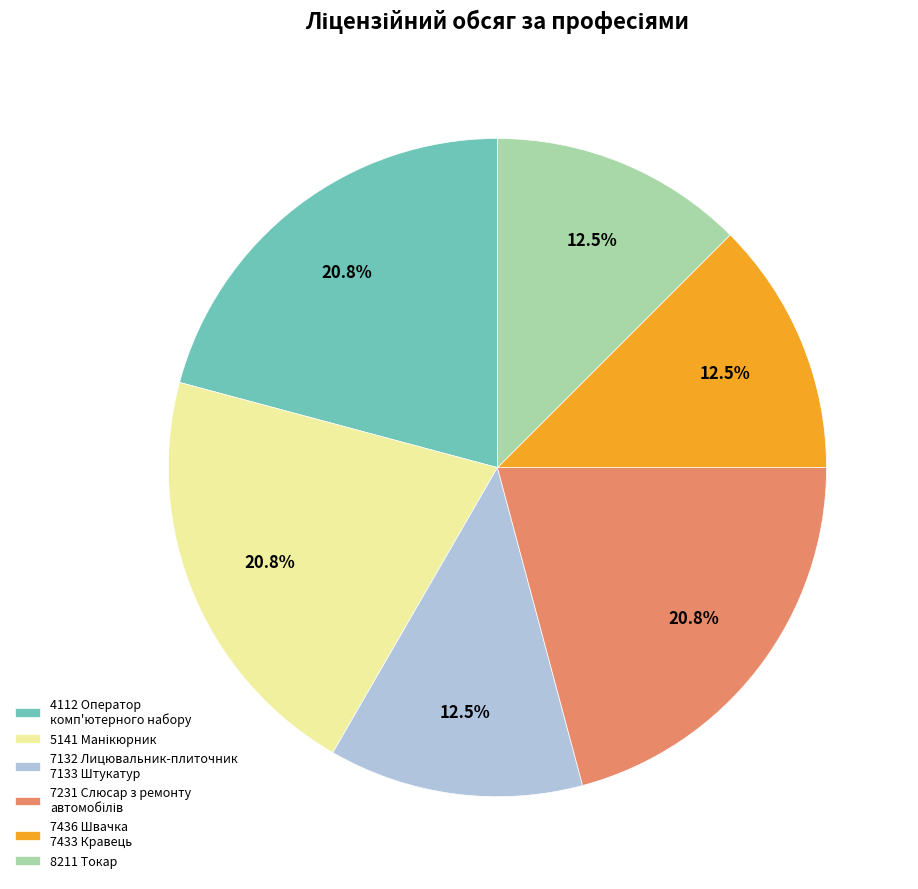

How much of the chart is everything except 7436 Швачка 7433 Кравець?

87.5%